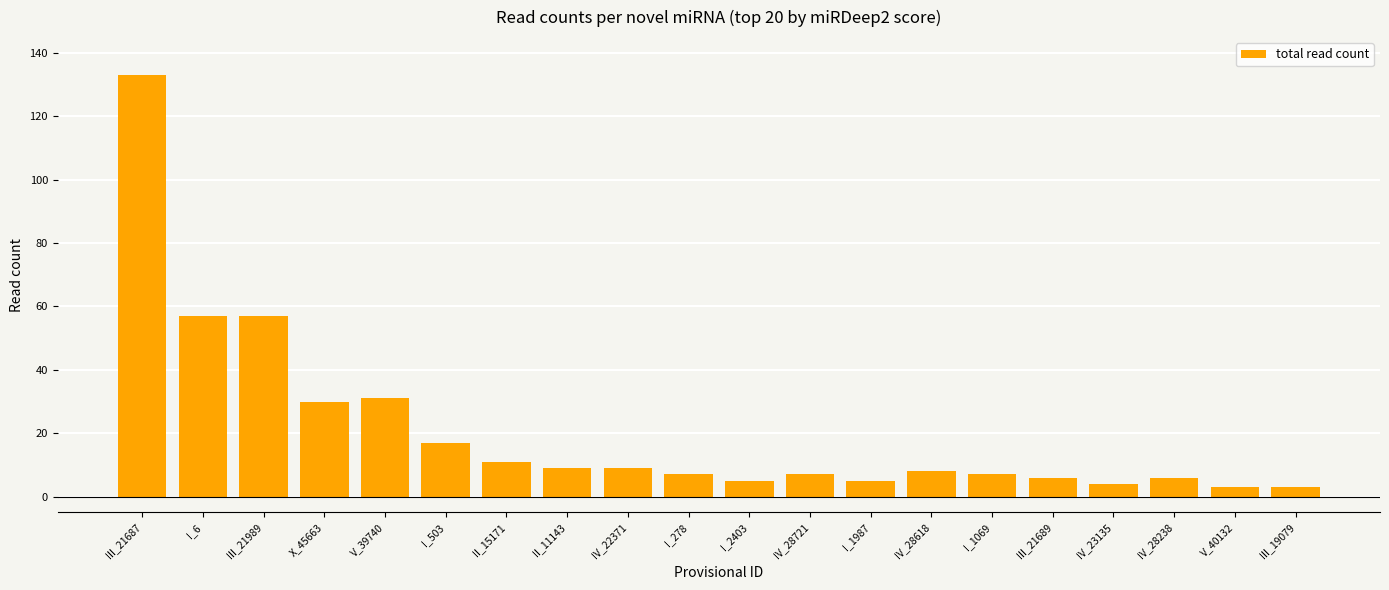

What position from the right is III_19079?

1